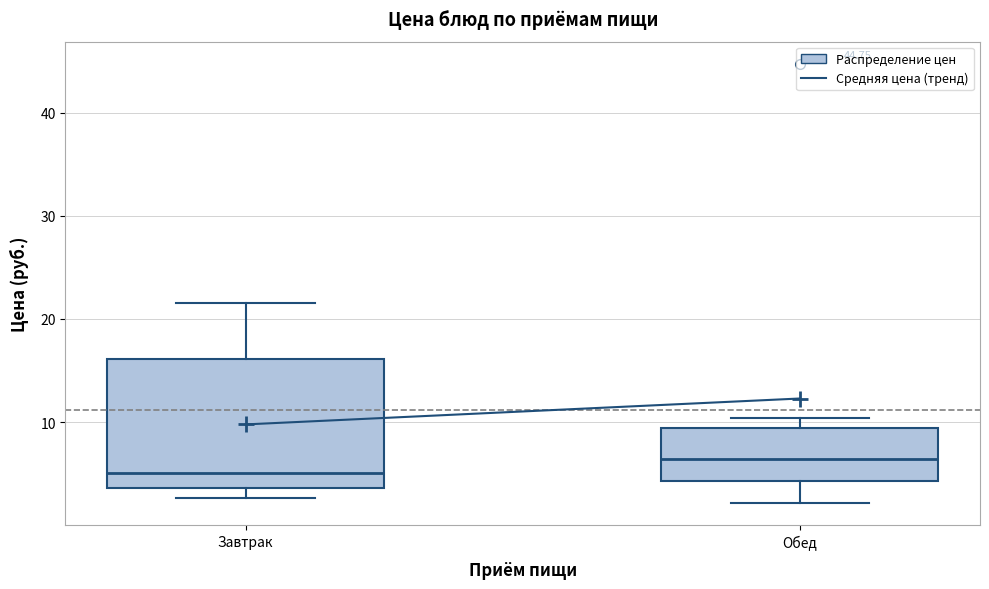

Reading left to right, read every box against the y-axis: the position of its median line, the range the box covers, and the ends of its whiskers. The values are not printed on the chart, so give them approximately, as read against the axis.

Завтрак: median 5, box 4 to 16, whiskers 3 to 22
Обед: median 6, box 4 to 9, whiskers 2 to 10